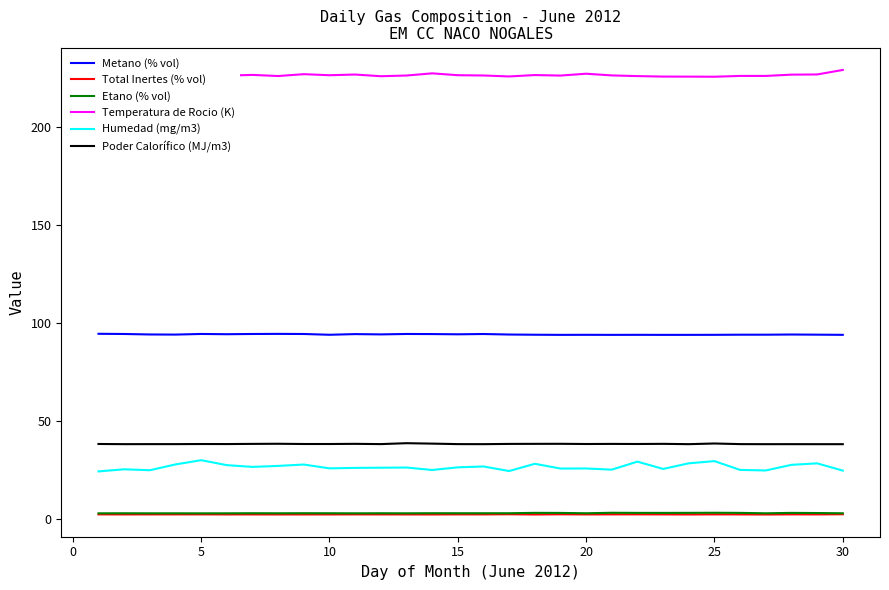

True or false: Metano (% vol) and Humedad (mg/m3) cross at least once.

False